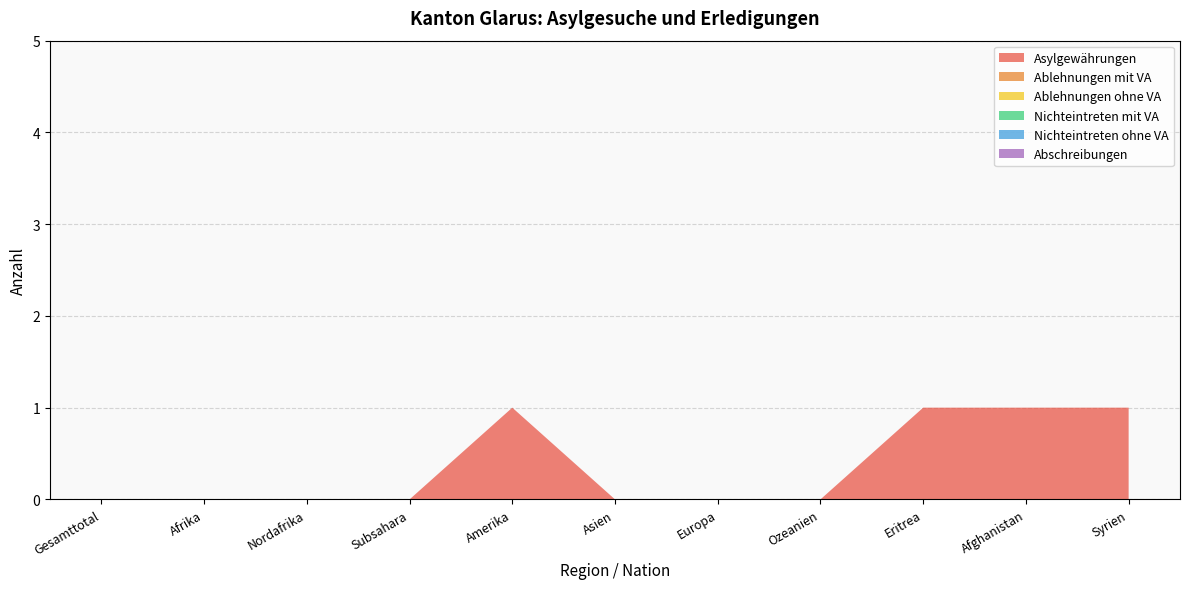

Reading left to right, transcribe all the data shown in this chart.

Asylgewährungen: Gesamttotal=0	Afrika=0	Nordafrika=0	Subsahara=0	Amerika=1	Asien=0	Europa=0	Ozeanien=0	Eritrea=1	Afghanistan=1	Syrien=1
Ablehnungen mit VA: Gesamttotal=0	Afrika=0	Nordafrika=0	Subsahara=0	Amerika=0	Asien=0	Europa=0	Ozeanien=0	Eritrea=0	Afghanistan=0	Syrien=0
Ablehnungen ohne VA: Gesamttotal=0	Afrika=0	Nordafrika=0	Subsahara=0	Amerika=0	Asien=0	Europa=0	Ozeanien=0	Eritrea=0	Afghanistan=0	Syrien=0
Nichteintreten mit VA: Gesamttotal=0	Afrika=0	Nordafrika=0	Subsahara=0	Amerika=0	Asien=0	Europa=0	Ozeanien=0	Eritrea=0	Afghanistan=0	Syrien=0
Nichteintreten ohne VA: Gesamttotal=0	Afrika=0	Nordafrika=0	Subsahara=0	Amerika=0	Asien=0	Europa=0	Ozeanien=0	Eritrea=0	Afghanistan=0	Syrien=0
Abschreibungen: Gesamttotal=0	Afrika=0	Nordafrika=0	Subsahara=0	Amerika=0	Asien=0	Europa=0	Ozeanien=0	Eritrea=0	Afghanistan=0	Syrien=0